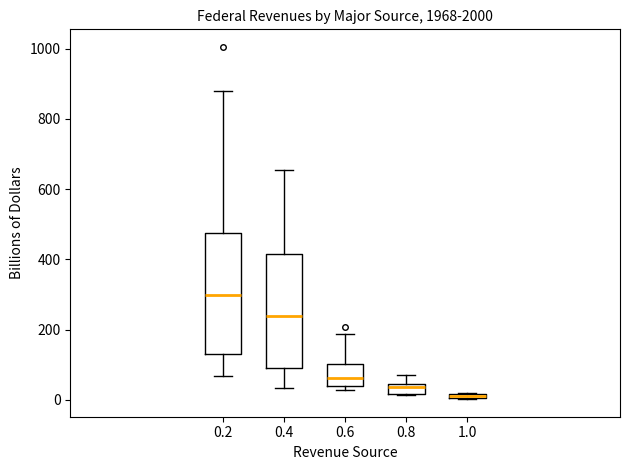

Which box is the tallest, from its lower edge to its upper edge?

0.2